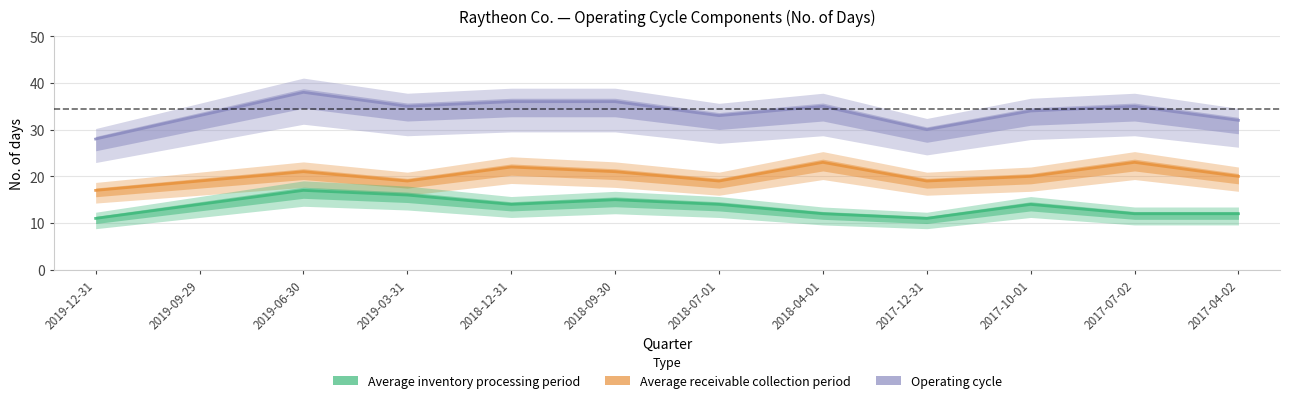

Reading right to left, transcribe all the data shown in this chart.

Operating cycle: 32	35	34	30	35	33	36	36	35	38	33	28
Average receivable collection period: 20	23	20	19	23	19	21	22	19	21	19	17
Average inventory processing period: 12	12	14	11	12	14	15	14	16	17	14	11